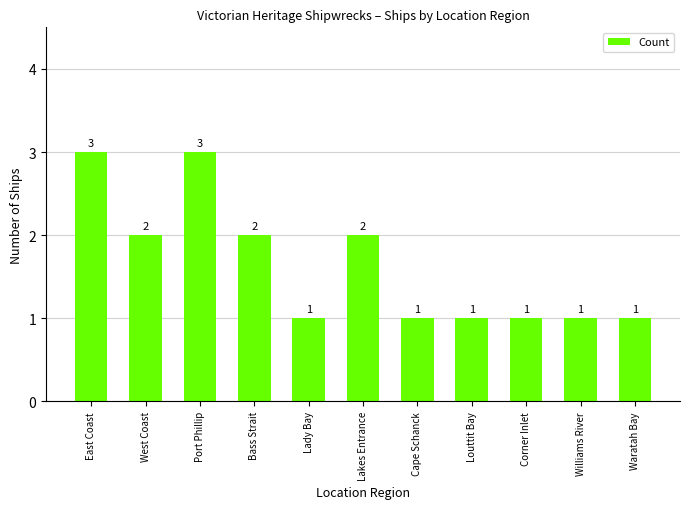

What is the difference between the maximum and second lowest values?

2